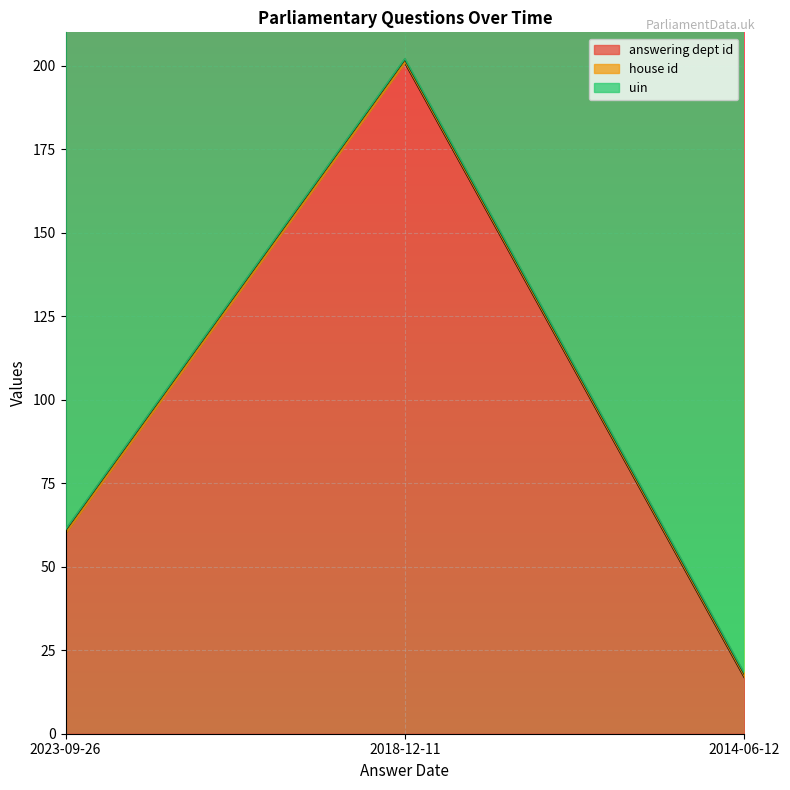

What are all the series names shown in the legend?

answering dept id, house id, uin